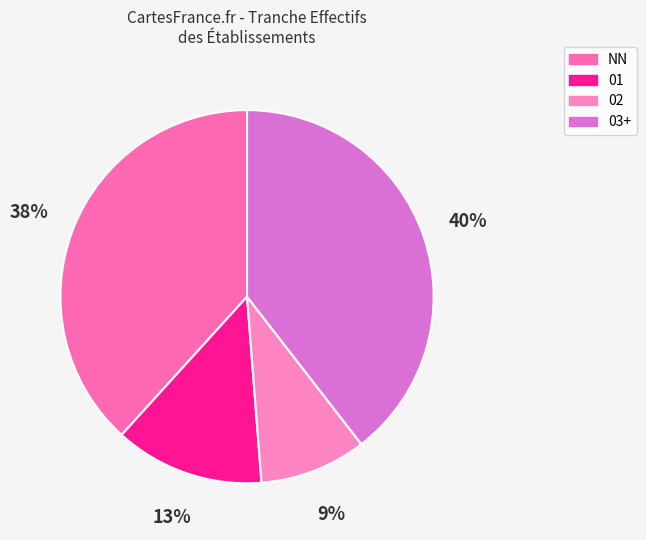

How many segments does this pie chart have?

4